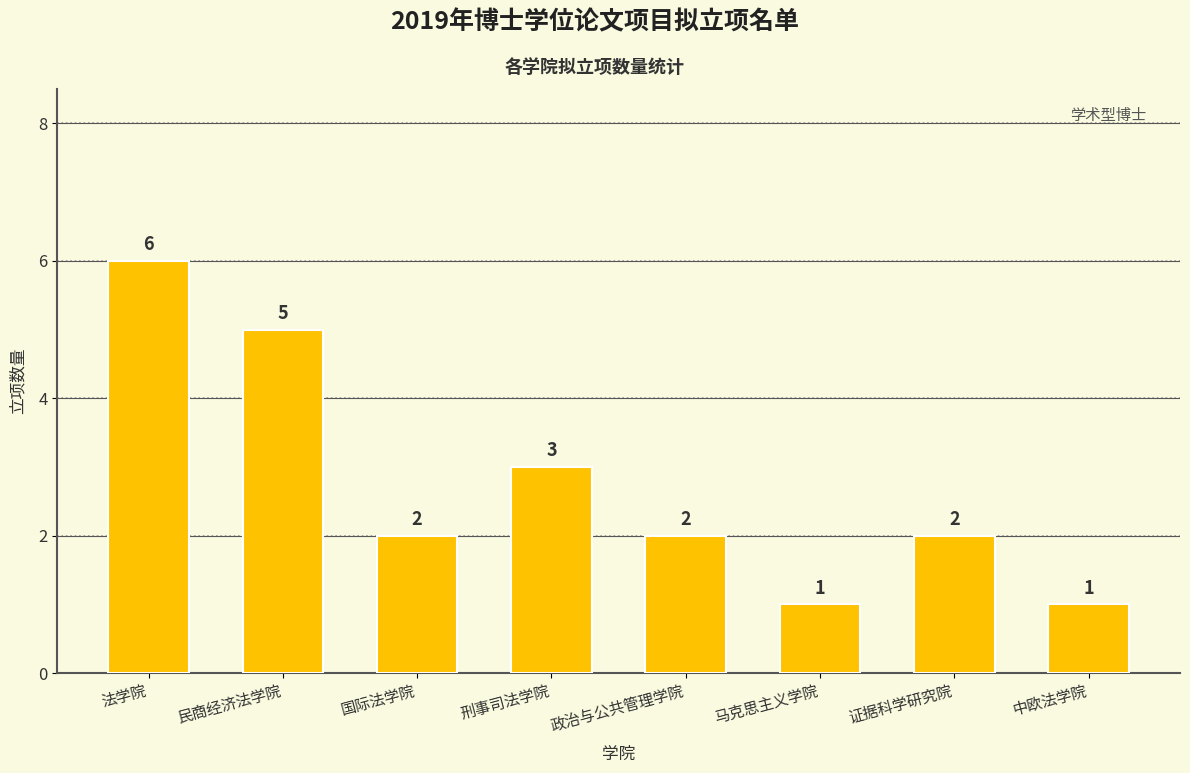

Reading left to right, transcribe all the data shown in this chart.

6	5	2	3	2	1	2	1